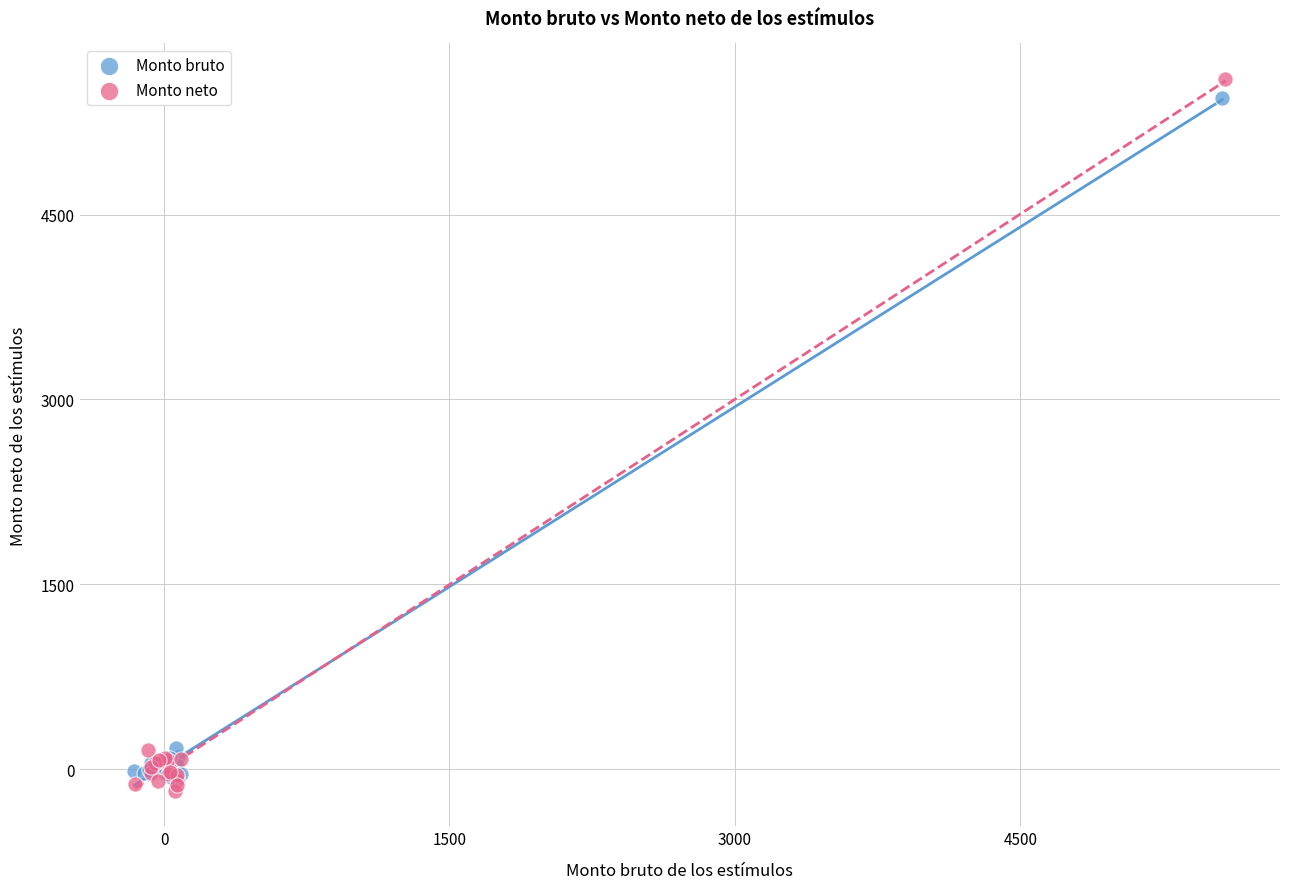

Which series has the widest spread of Y values?

Monto neto